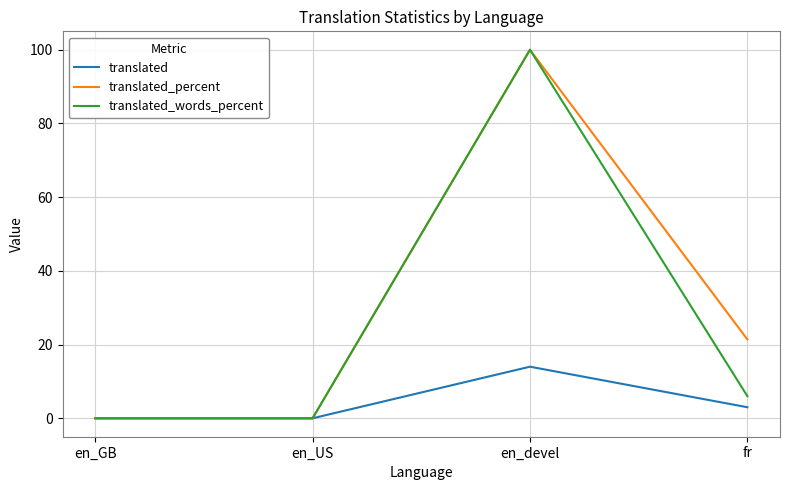

How many values in the translated_words_percent series are below 6?

2